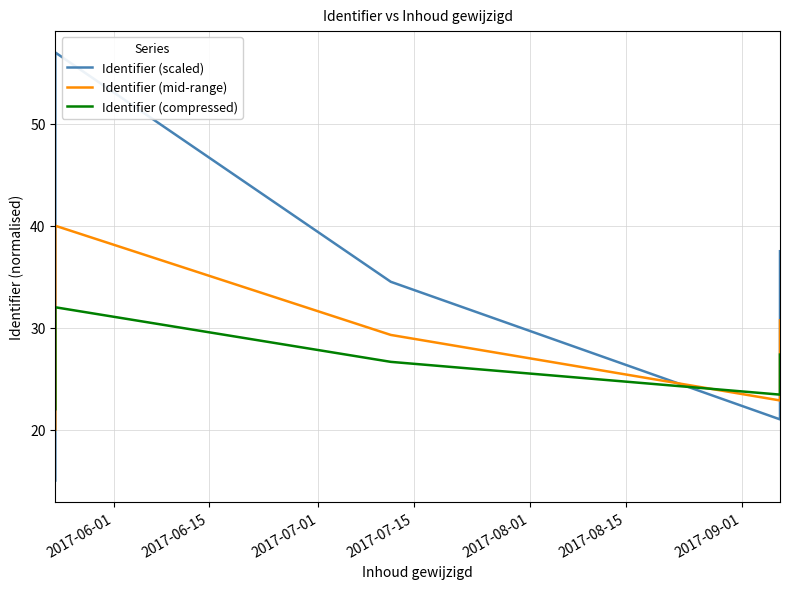

Rank the series by their average value, from highest to lowest.

Identifier (scaled), Identifier (mid-range), Identifier (compressed)